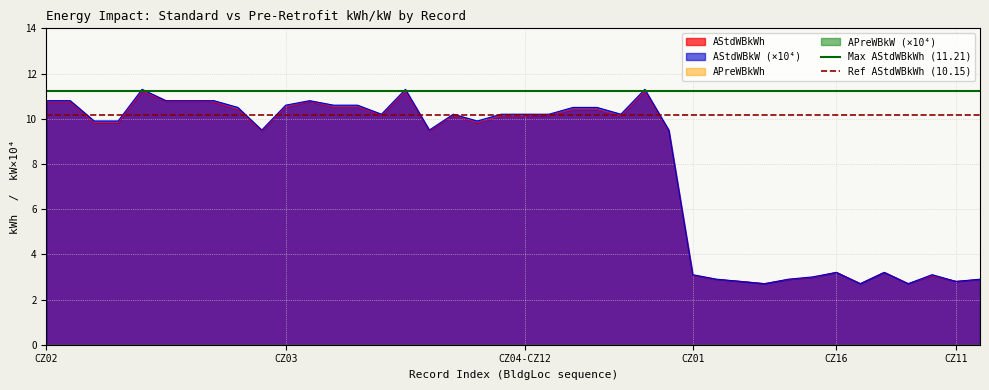

The value of Max AStdWBkWh (11.21) at CZ02 is 11.2. True or false?

True